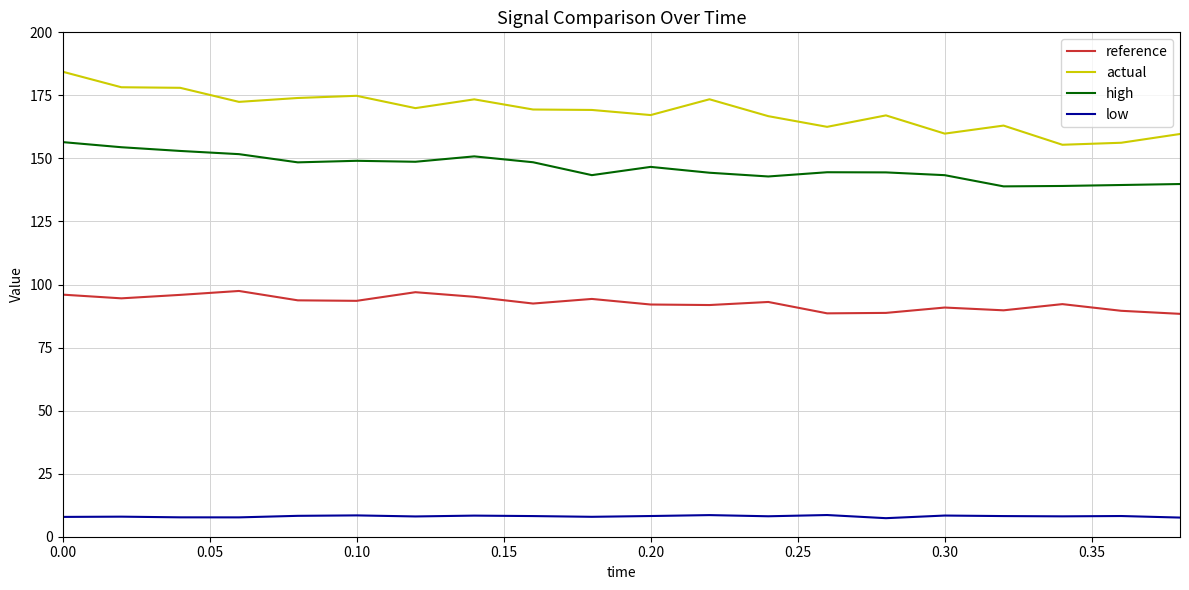

What is the difference between the maximum and minimum values in the actual series?

29.0